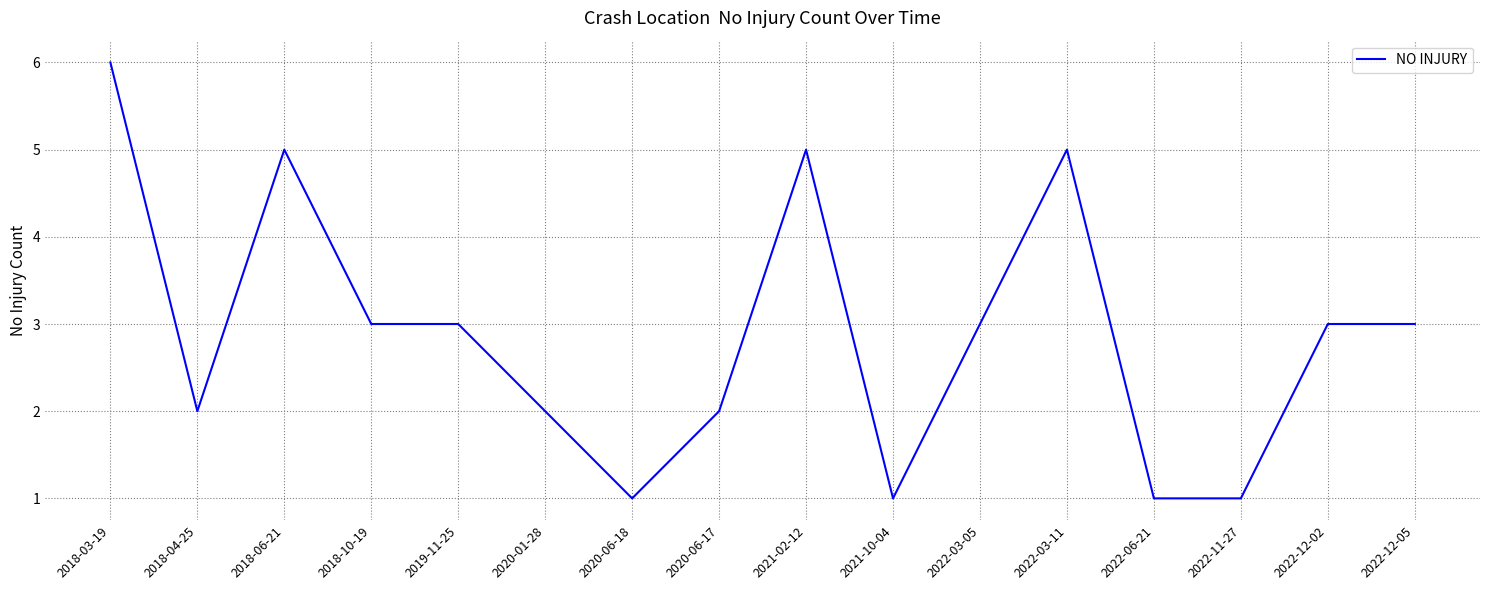

Is it true that the value at 2022-03-11 is 5?

True